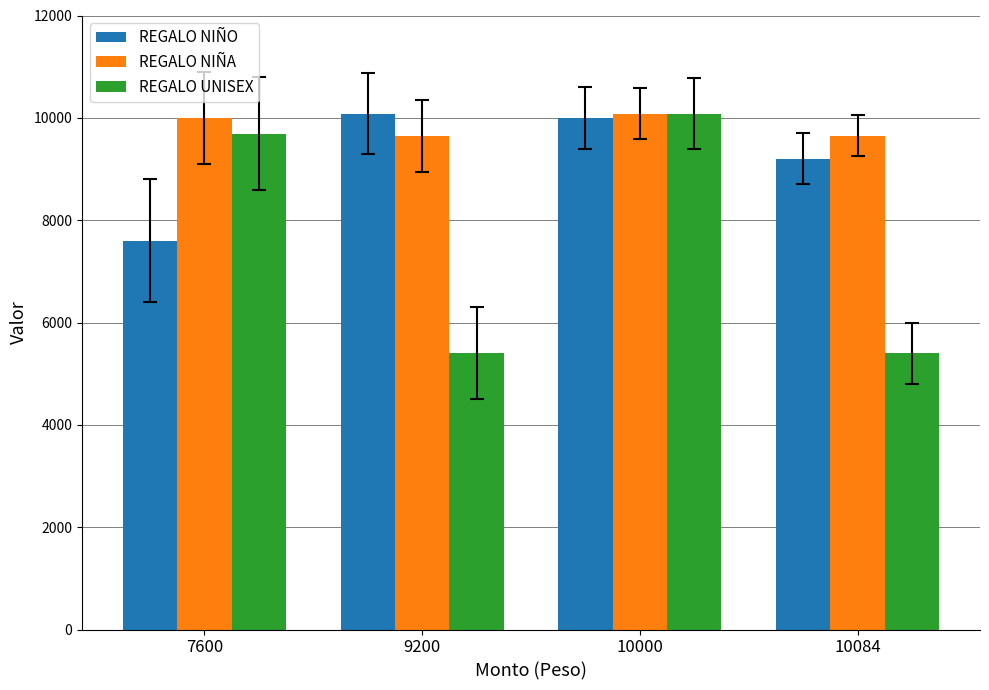

How many series are shown in this chart?

3